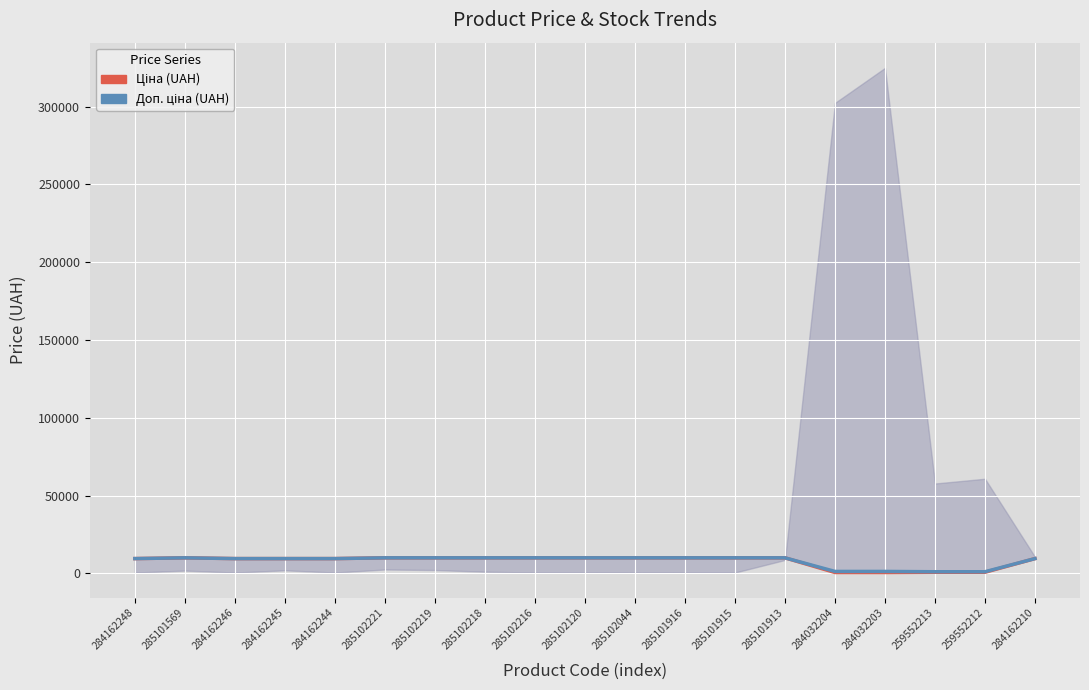

How many interior local peaks does the Ціна (UAH) series have?

1